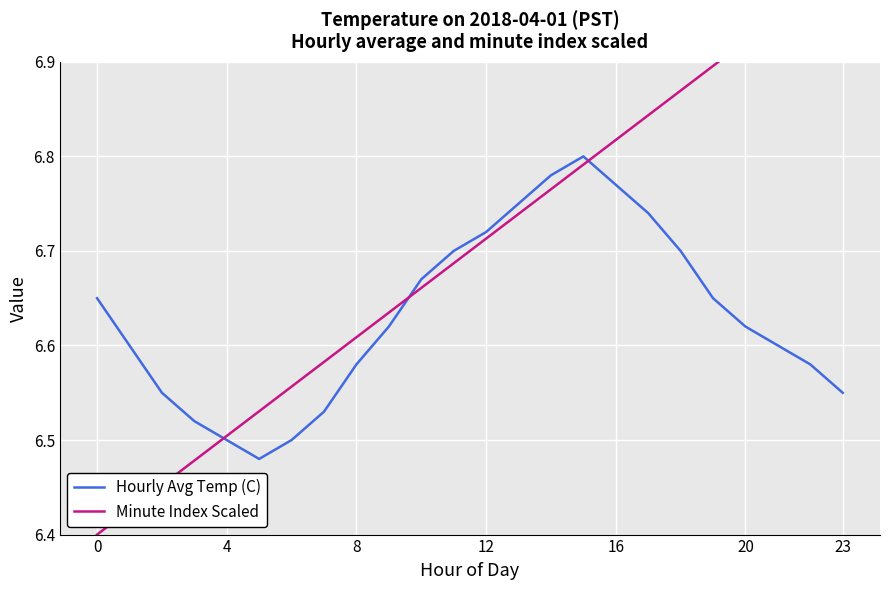

At how many categories does at least one series exceed 6?

24